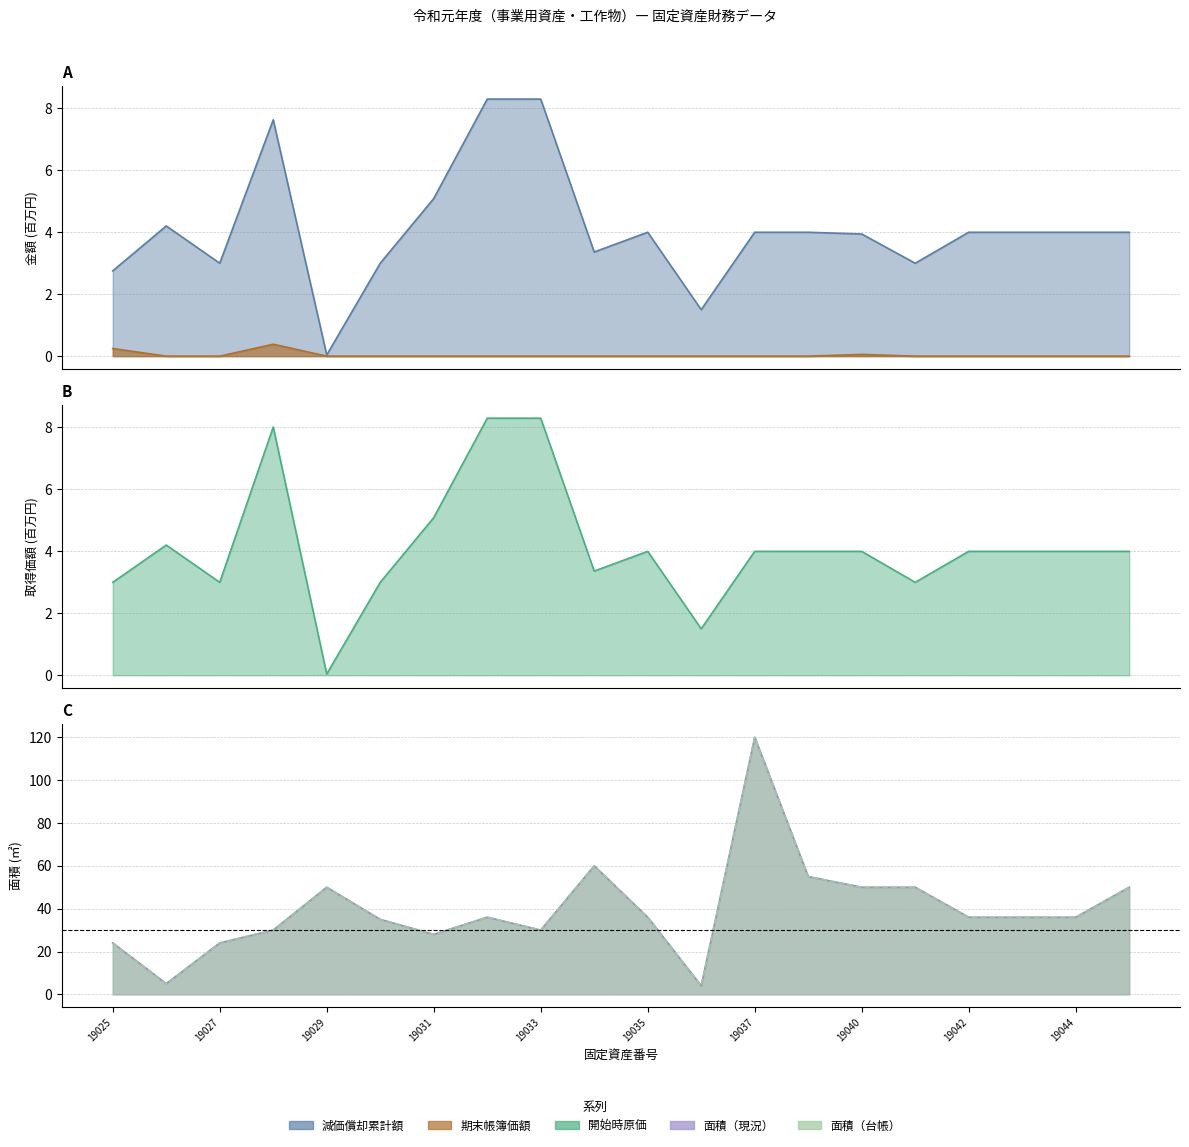

At which label does 面積（現況） reach its minimum?

19036